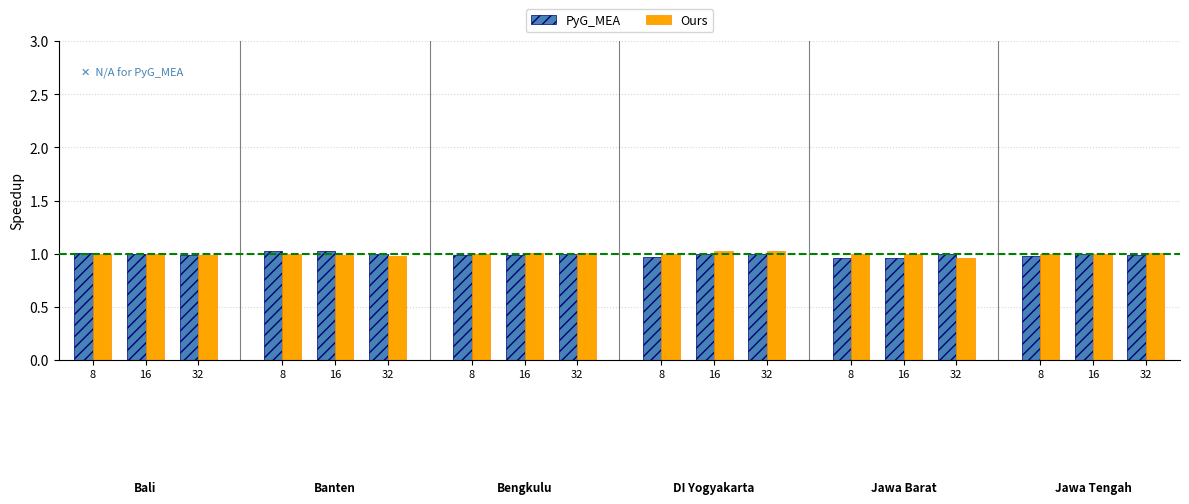

What are all the series names shown in the legend?

PyG_MEA, Ours